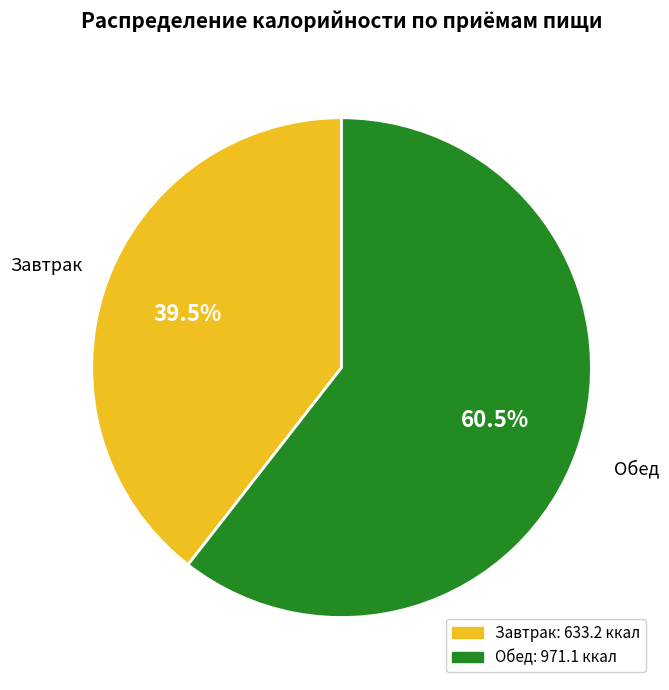

How many segments does this pie chart have?

2